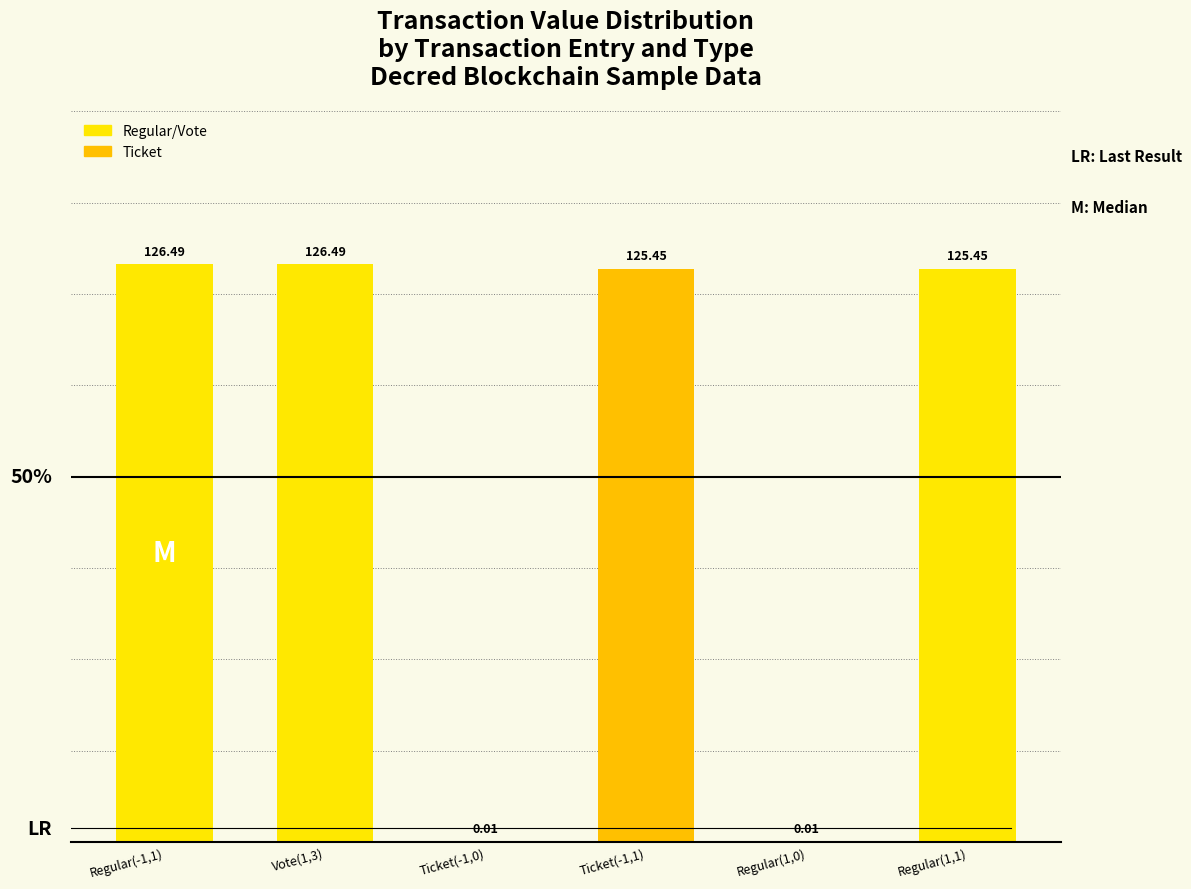

What is the ratio of the value at Ticket(-1,1) to the value at Vote(1,3)?

1.0